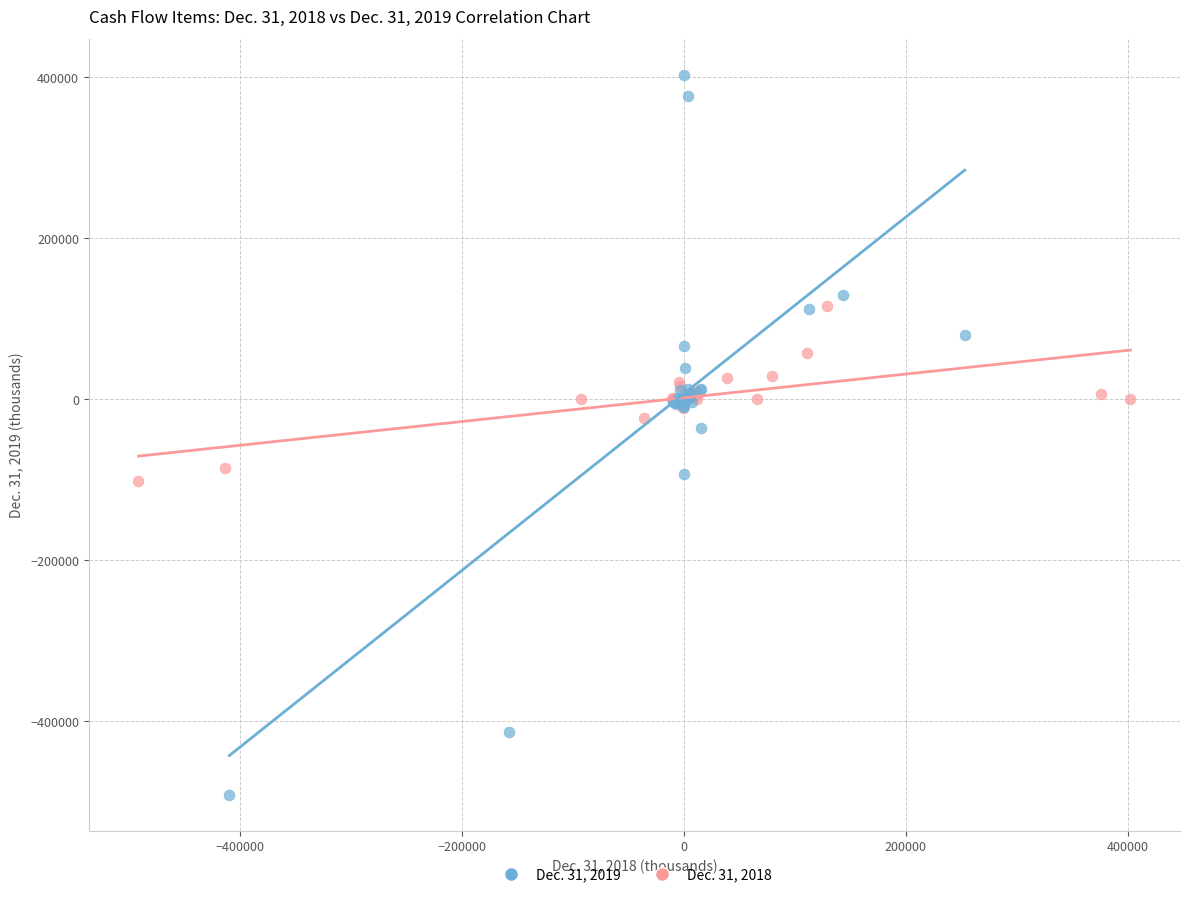

Which series has the largest Y range (max minus min)?

Dec. 31, 2019